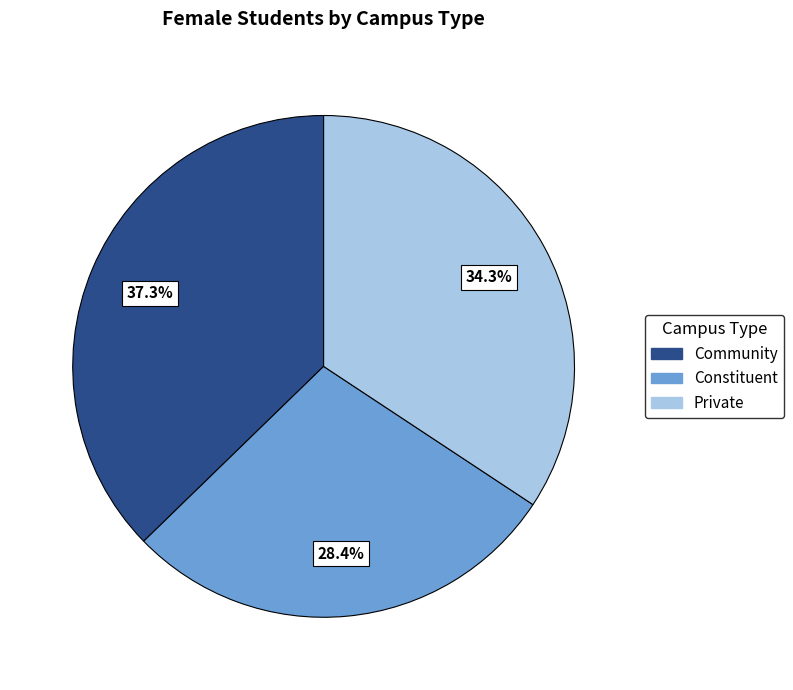

To the nearest percent, what is the difference between the largest and smallest slice percentages?

9%